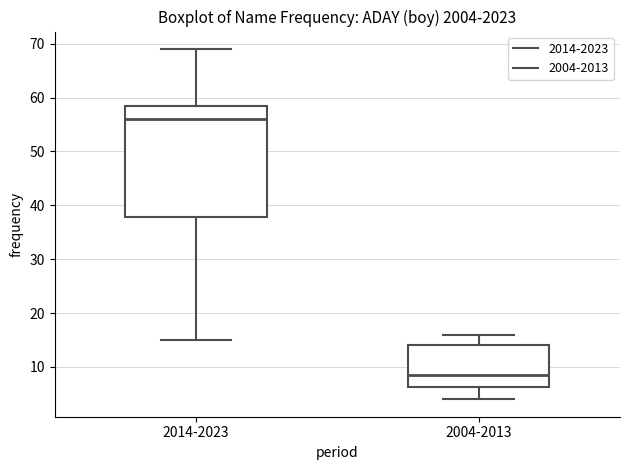

Reading left to right, transcribe this box plot: for each box, give where its median line is, the range the box spans, and where its two whiskers end, as read against the y-axis. The values are not printed on the chart, so give them approximately, as read against the axis.

2014-2023: median 56, box 38 to 59, whiskers 15 to 69
2004-2013: median 9, box 6 to 14, whiskers 4 to 16